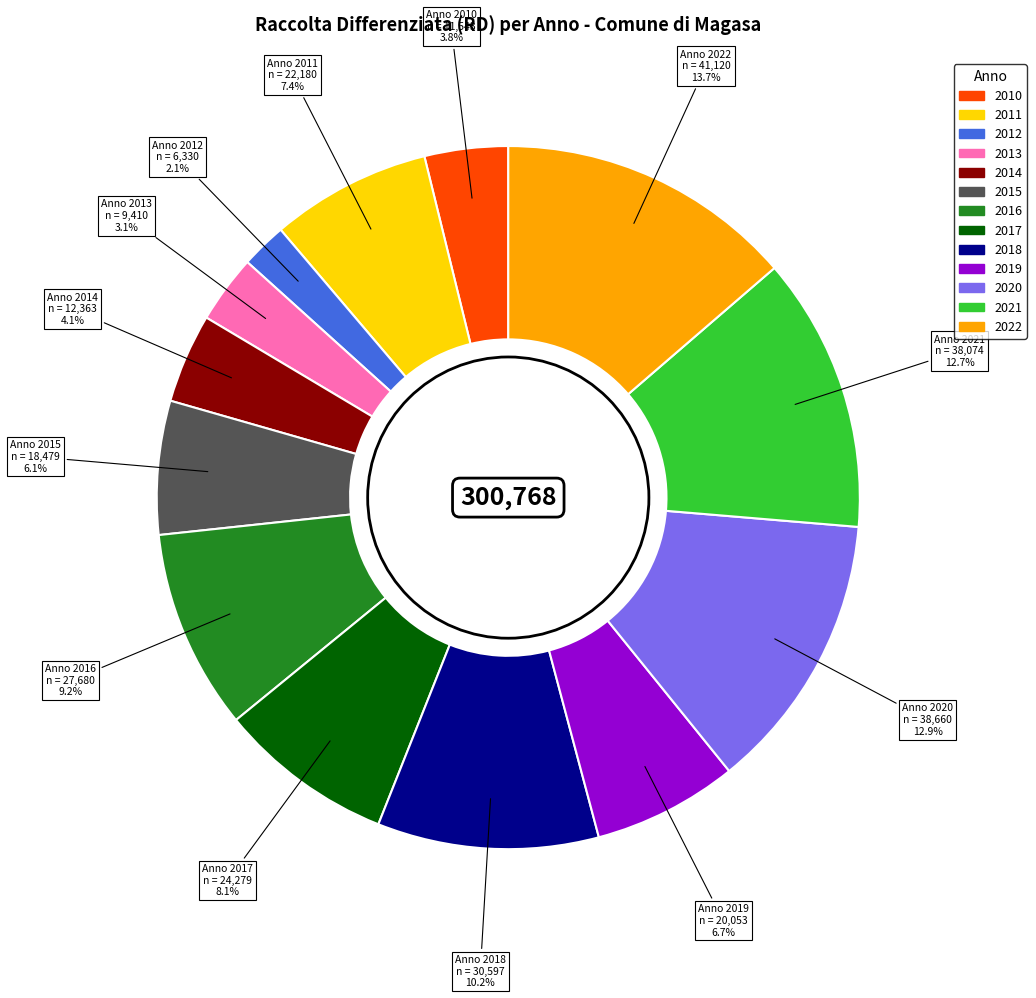

What is the ratio of the value at 2017 to the value at 2016?

0.9